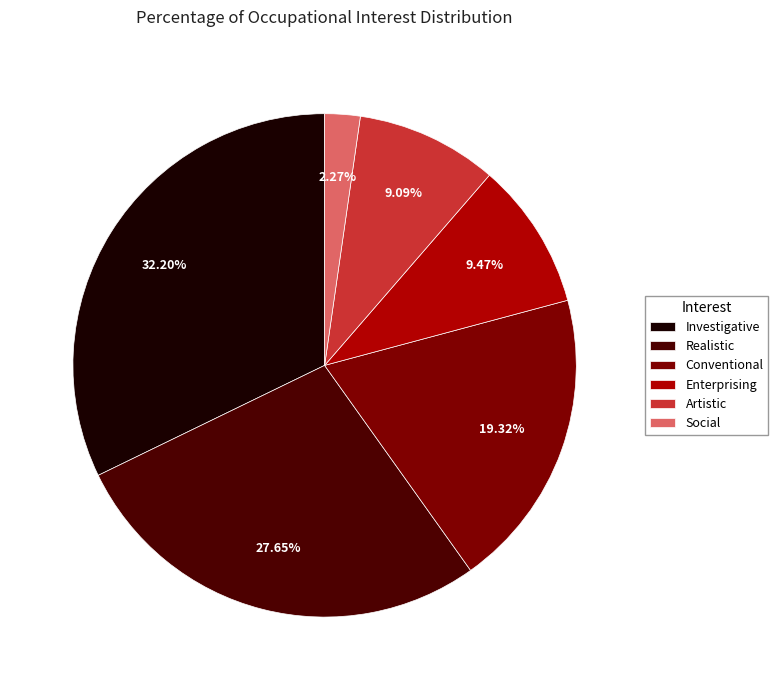

To the nearest percent, what is the combined percentage of Enterprising and Artistic?

19%